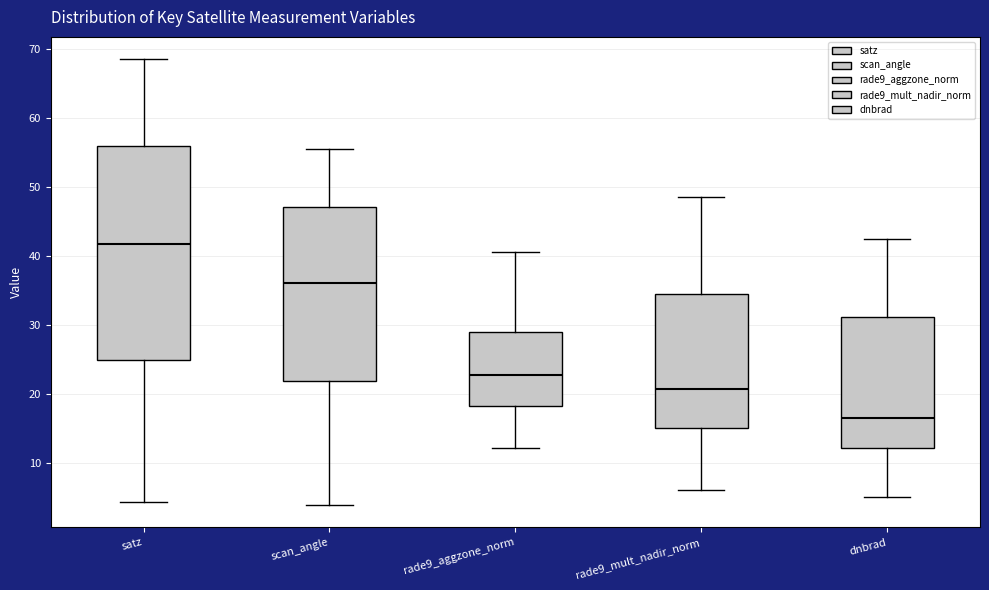

Where does the upper whisker of the box for rade9_aggzone_norm end on the y-axis? The values are not printed on the chart, so give them approximately, as read against the axis.

41